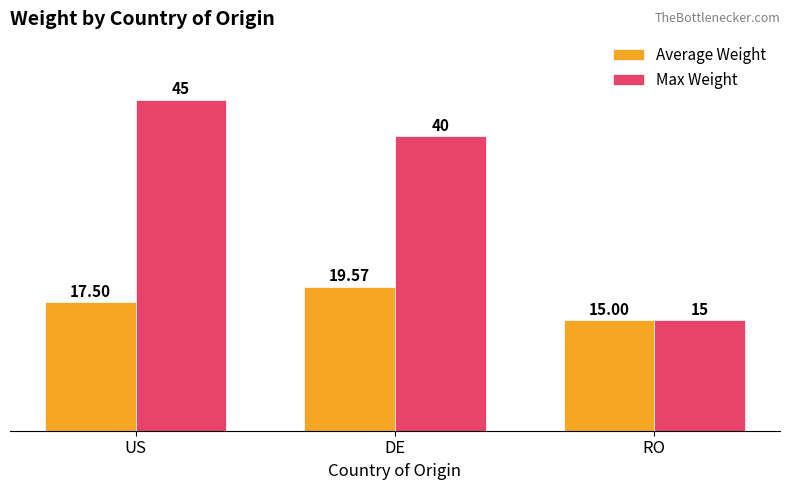

Reading left to right, what are all the values shown in this chart?

Average Weight: US=17.5	DE=19.6	RO=15.0
Max Weight: US=45.0	DE=40.0	RO=15.0